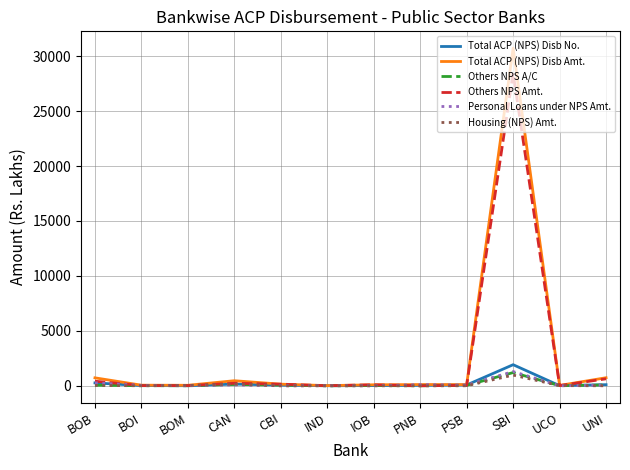

How many lines are shown in the chart?

6